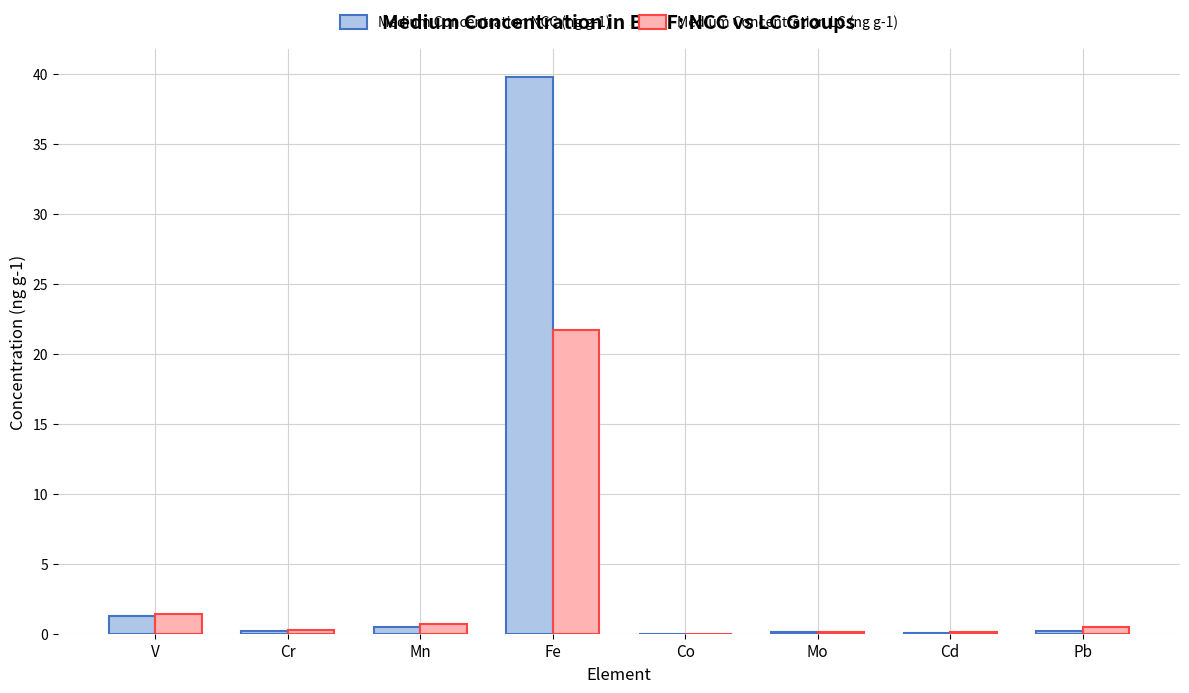

Where is Medium Concentration NCC (ng g-1) nearest to the value 19?

V